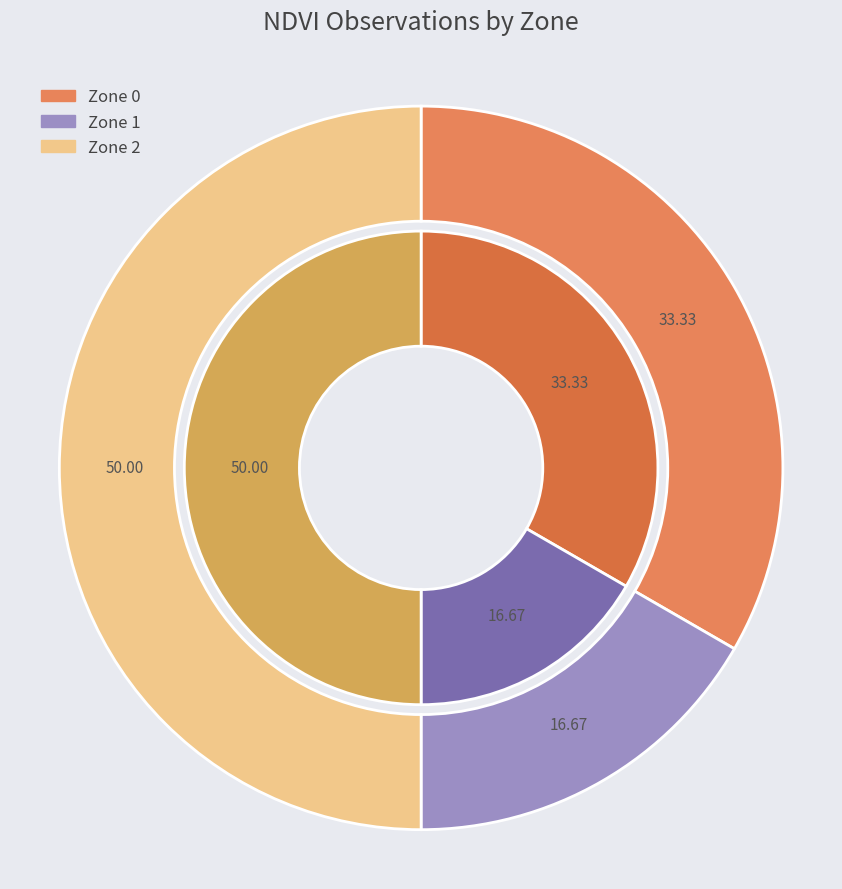

What portion of the pie excludes Zone 2?

50.0%